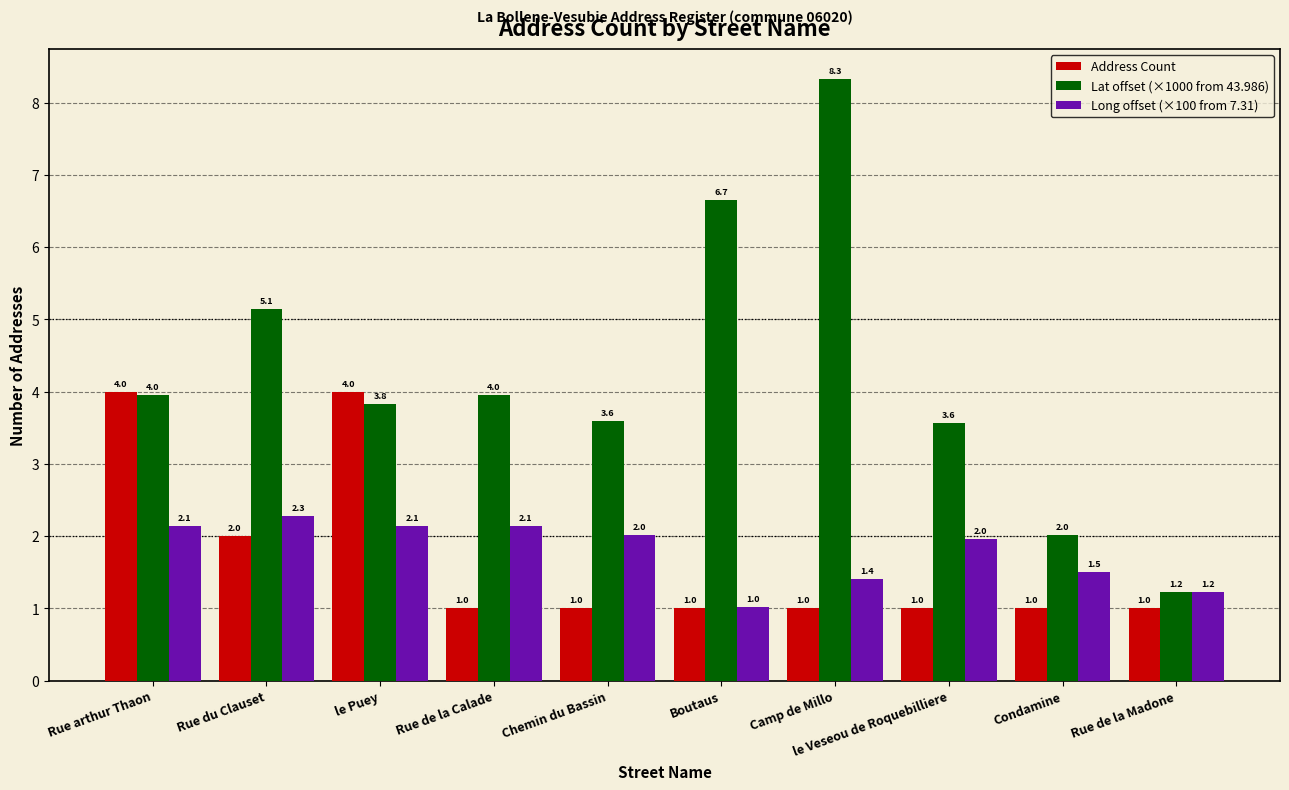

Where is Address Count nearest to the value 2?

Rue du Clauset